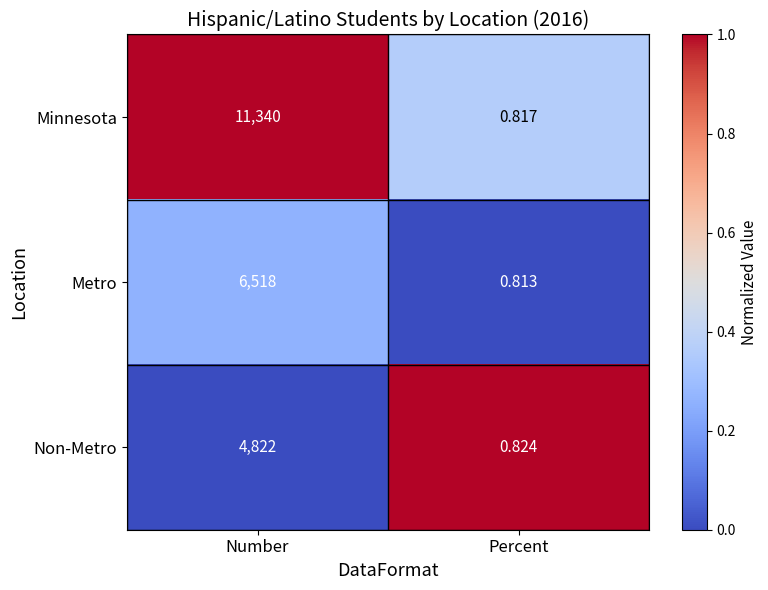

Which category has the highest value across all series?

Number